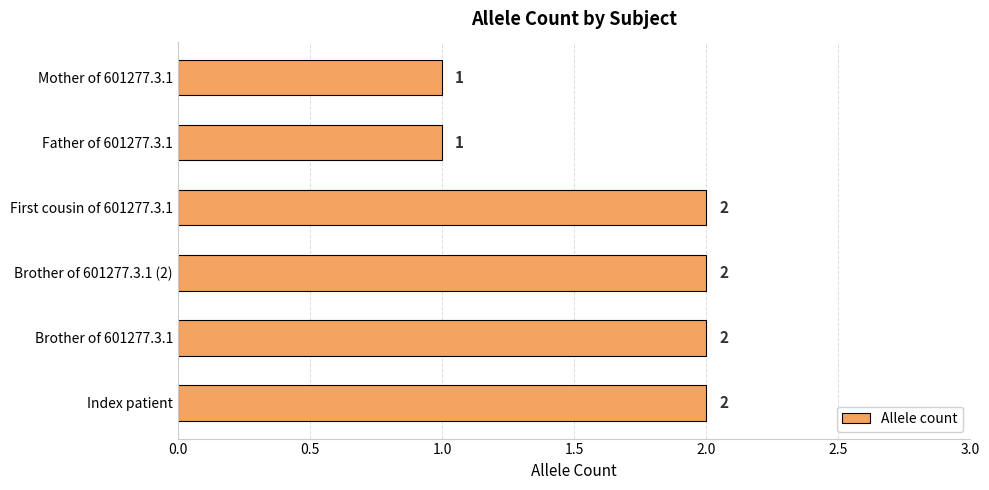

Approximately how many times larger is the value at Father of 601277.3.1 compared to First cousin of 601277.3.1?

0.5